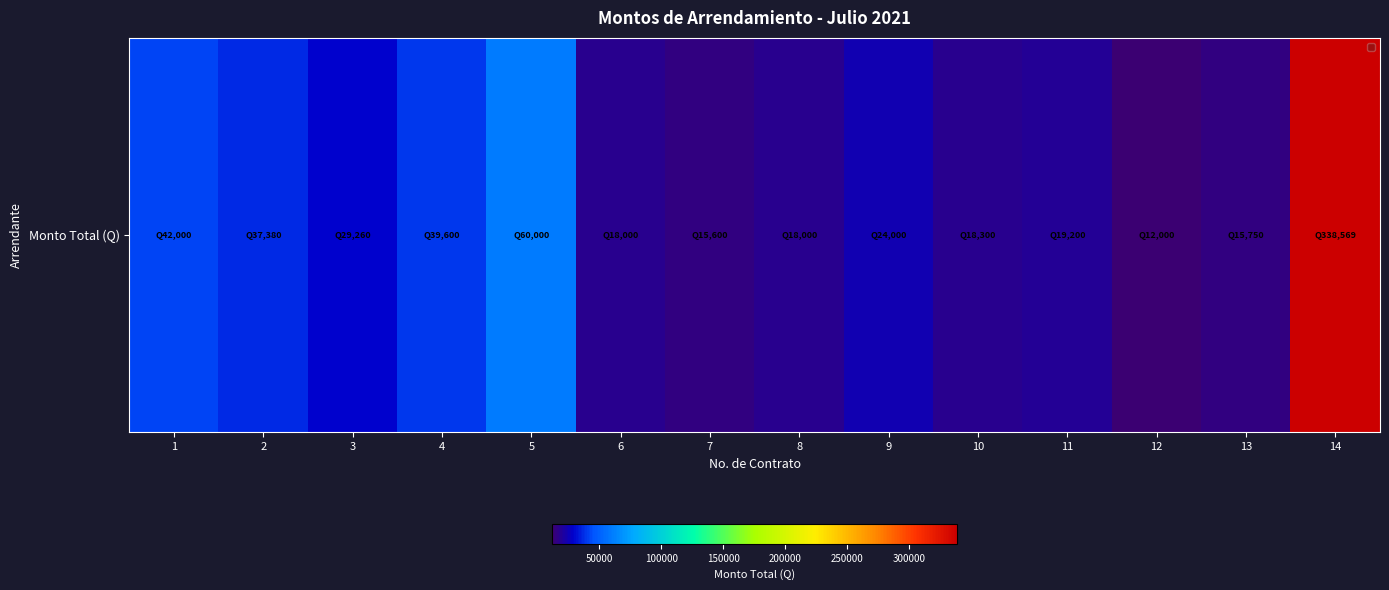

What is the sum of all values?

687658.7